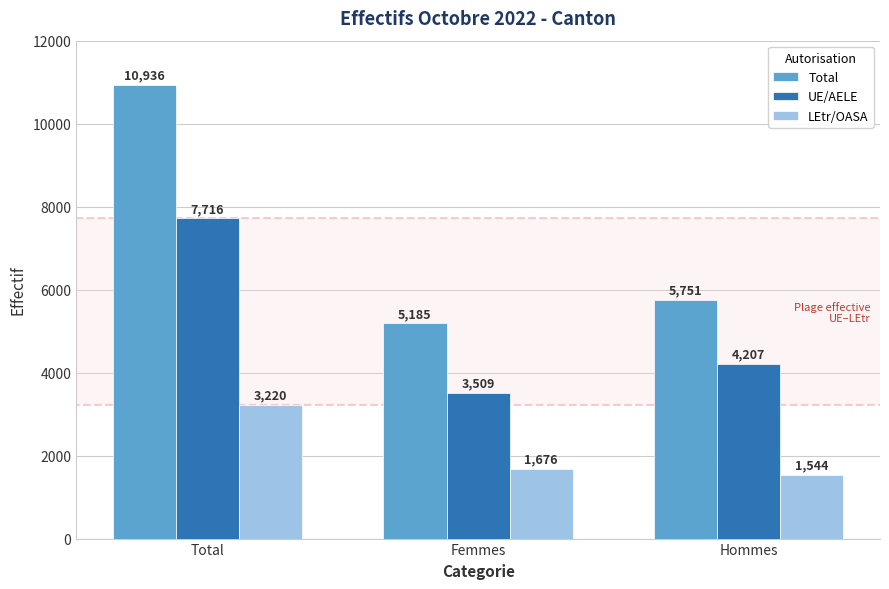

Reading left to right, list all the values displayed in this chart.

Total: 10936	5185	5751
UE/AELE: 7716	3509	4207
LEtr/OASA: 3220	1676	1544